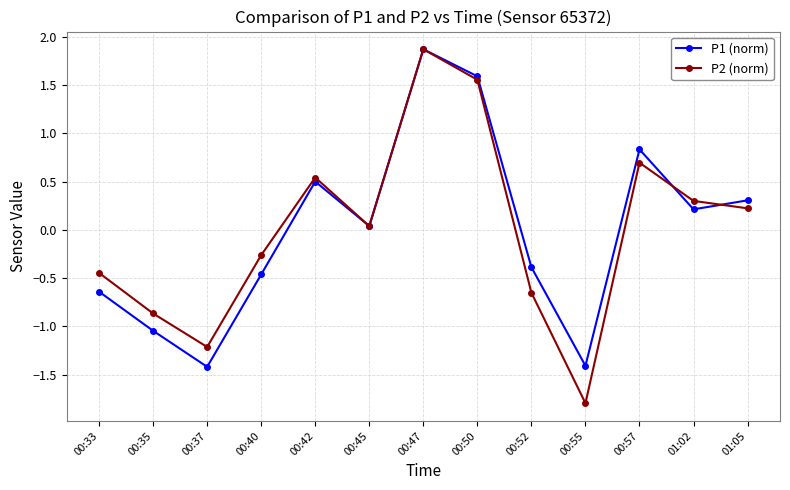

True or false: P2 (norm) and P1 (norm) intersect in this chart.

True